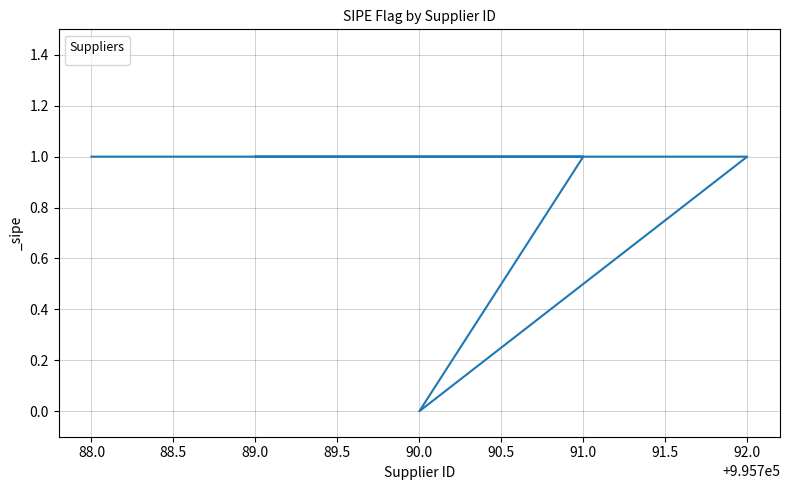

How many points are lower than both their immediate neighbors (excluding endpoints)?

1